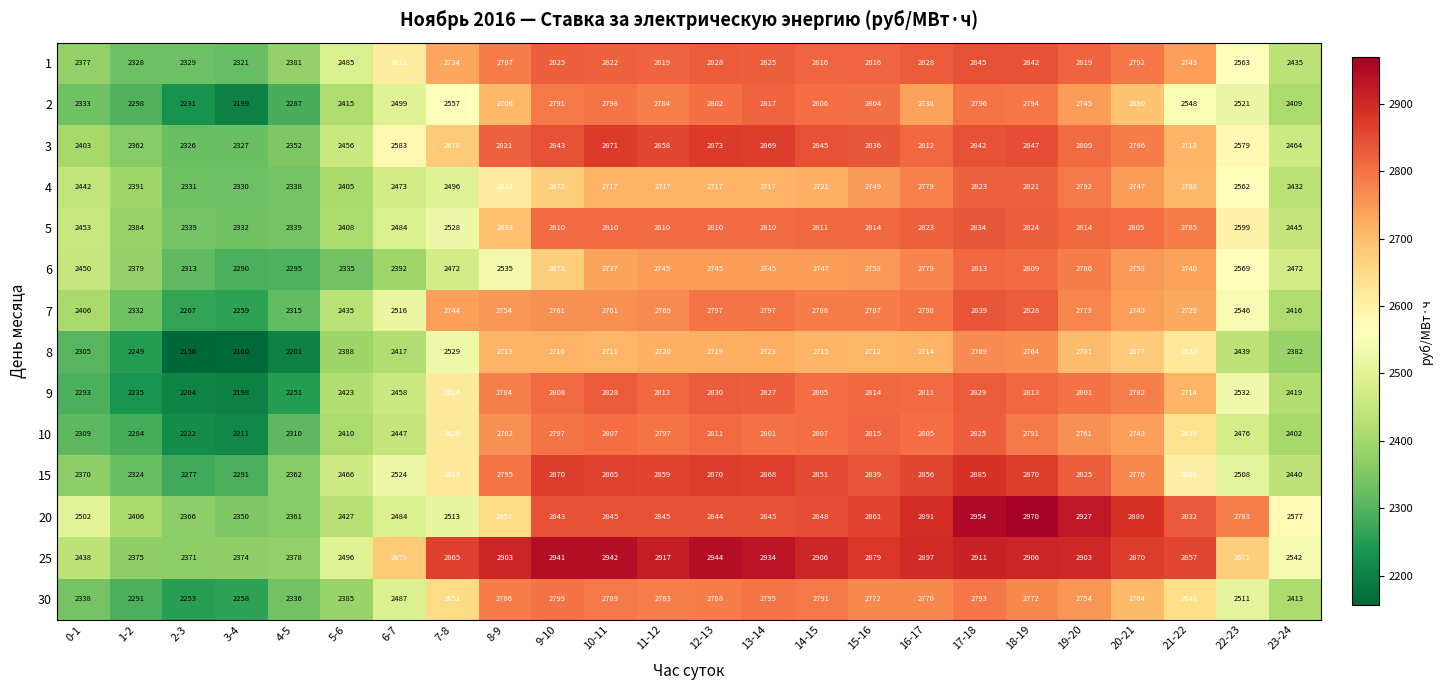

At which label is 3 closest to 2599?

6-7